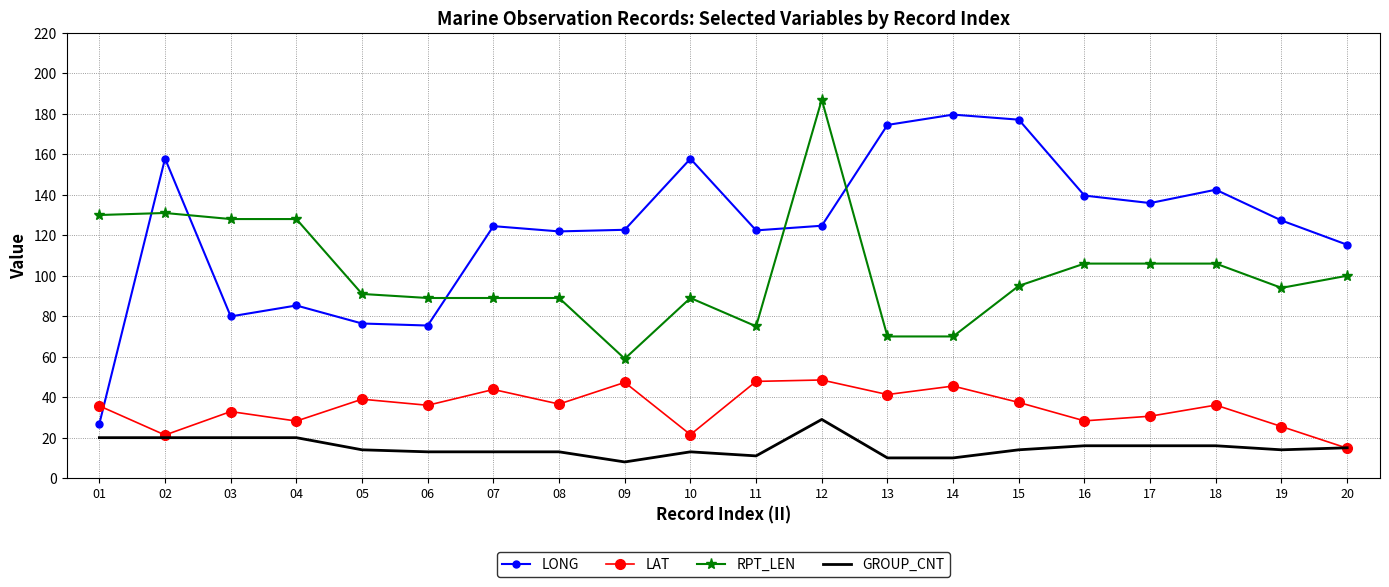

Rank the series at 03 from lowest to highest value.

GROUP_CNT, LAT, LONG, RPT_LEN